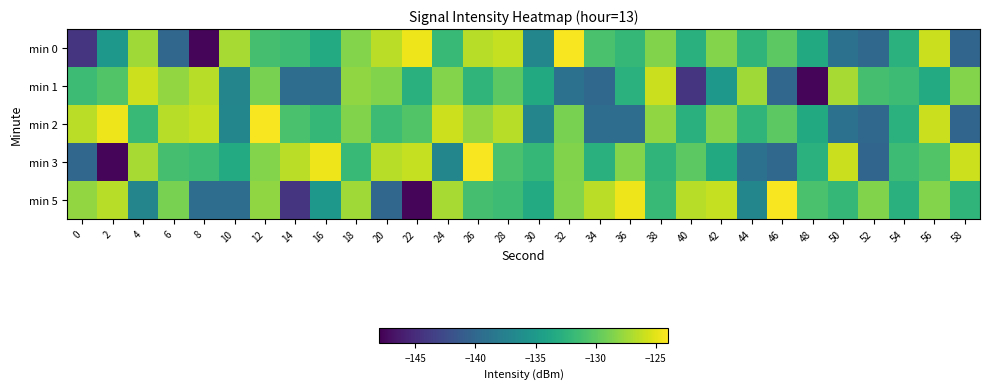

Which series changed the most between 26 and 42?

min 3